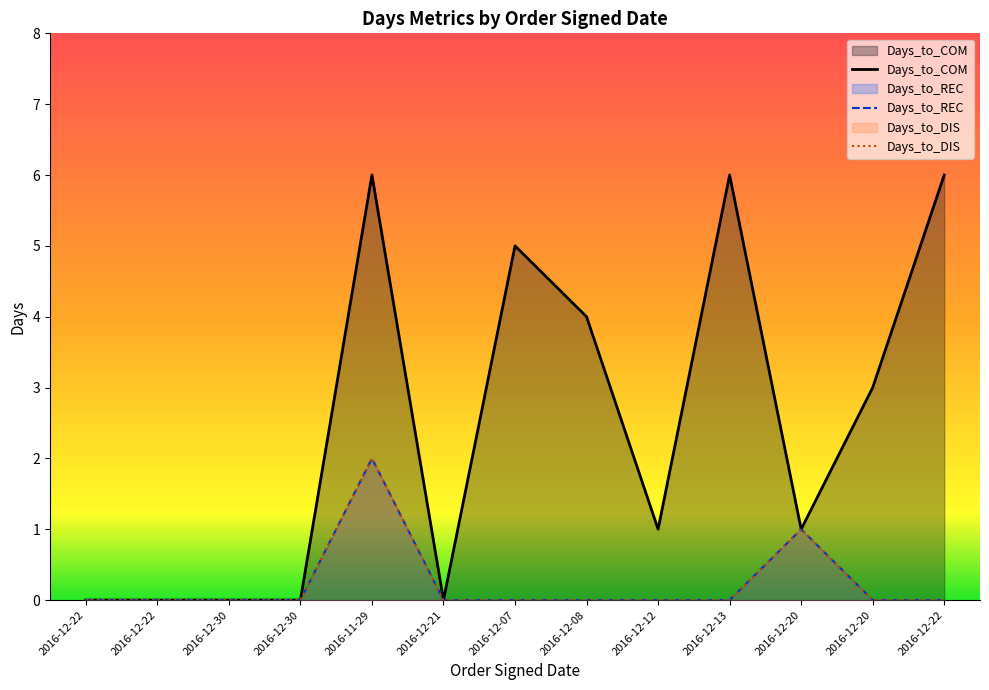

What value does the Days_to_COM series have at 2016-12-08?

4